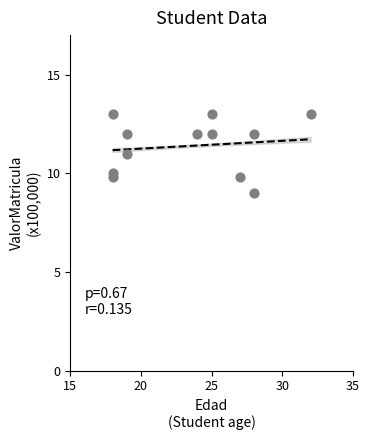

What is the average X value?

23.4